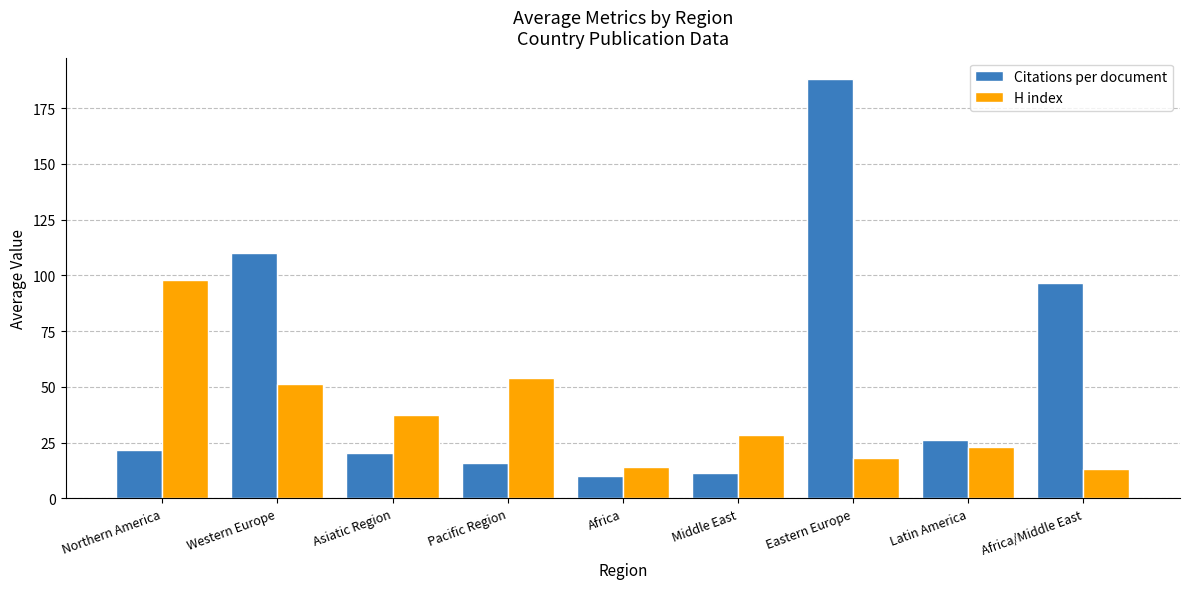

What is the label of the 1st bar from the left?

Northern America